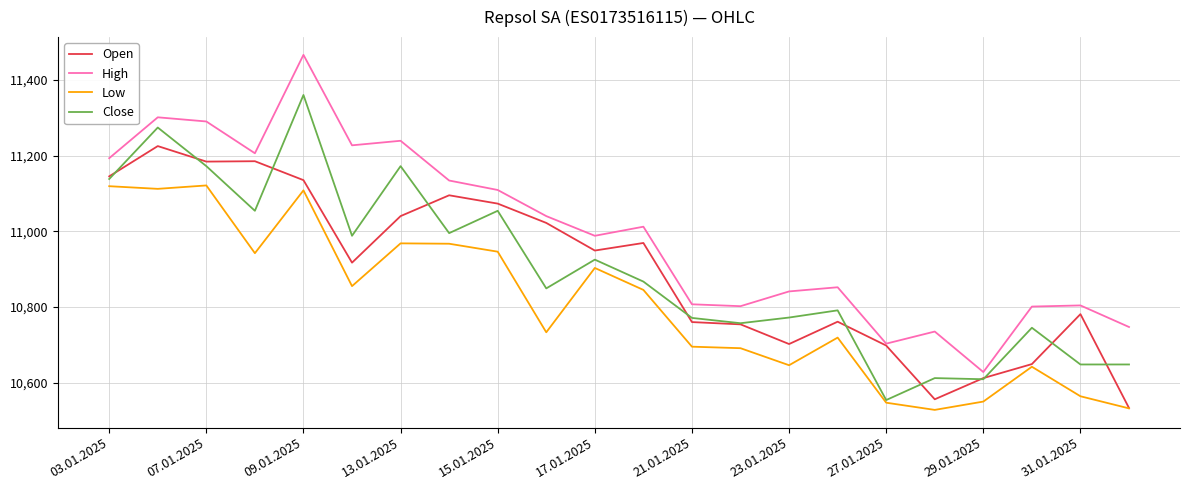

In High, how many points are higher than both neighbors (excluding endpoints)?

7